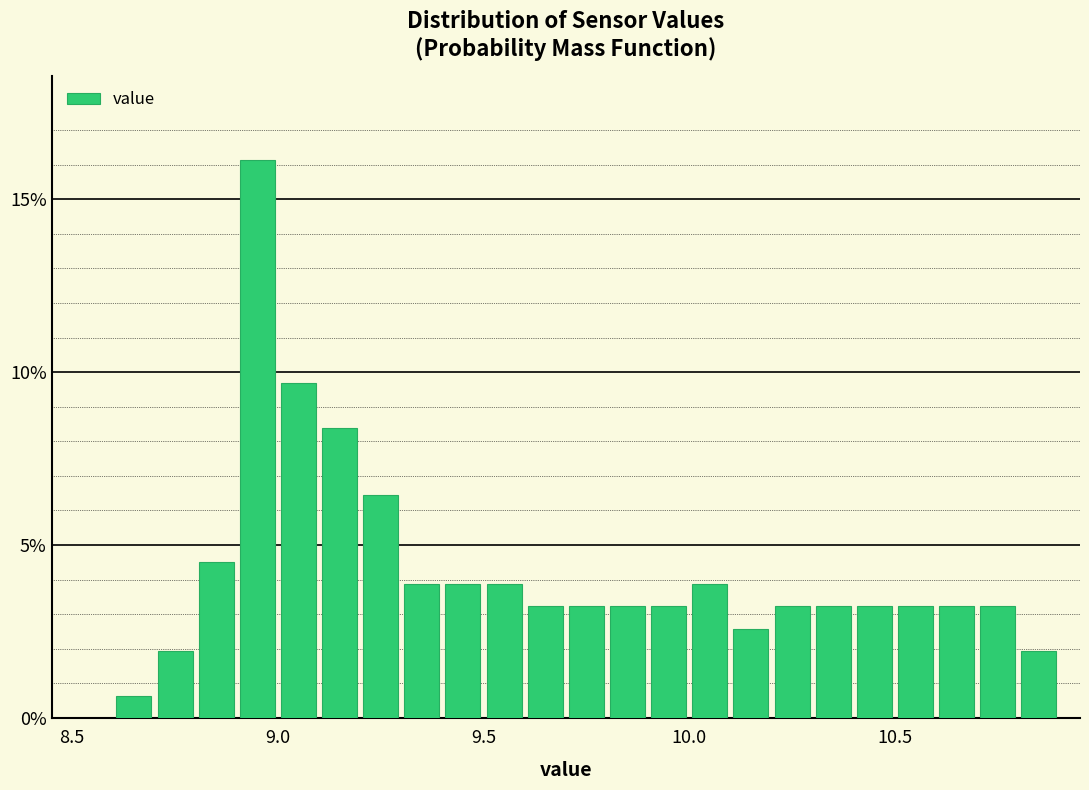

Around what value on the x-axis is the tallest bar? Give the approximate position of its centre, as read against the axis.

8.95